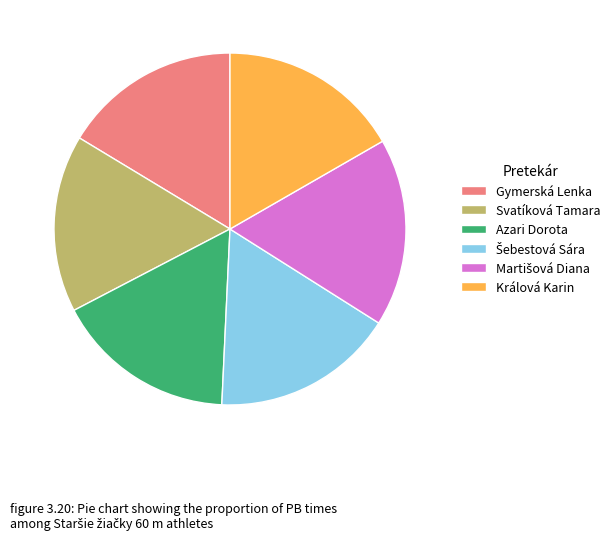

Is there a majority slice in this chart?

No